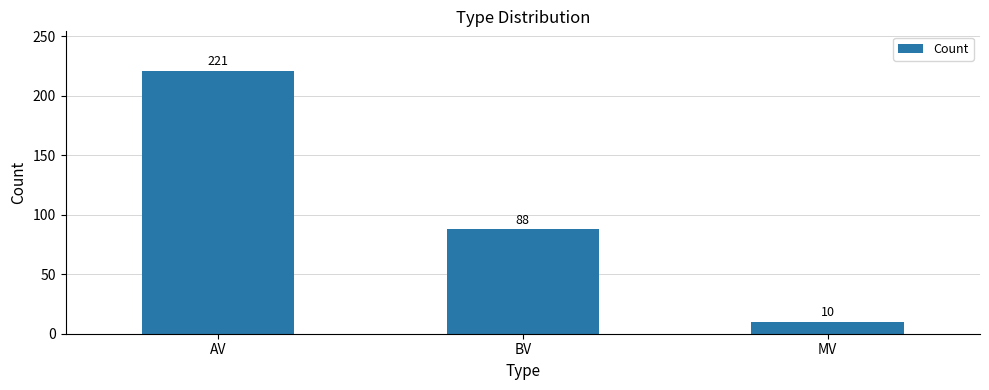

What is the sum of all values?

319